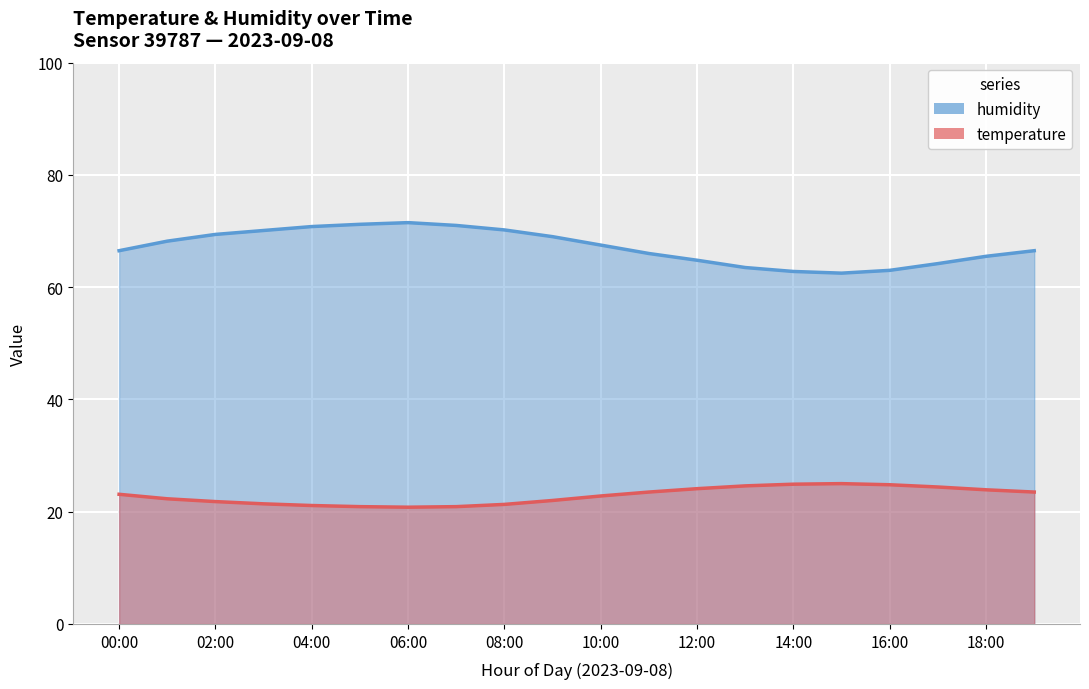

Reading left to right, transcribe all the data shown in this chart.

temperature: 23.1	22.3	21.8	21.4	21.1	20.9	20.8	20.9	21.3	22.0	22.8	23.5	24.1	24.6	24.9	25.0	24.8	24.4	23.9	23.5
humidity: 66.5	68.2	69.4	70.1	70.8	71.2	71.5	71.0	70.2	69.0	67.5	66.0	64.8	63.5	62.8	62.5	63.0	64.2	65.5	66.5